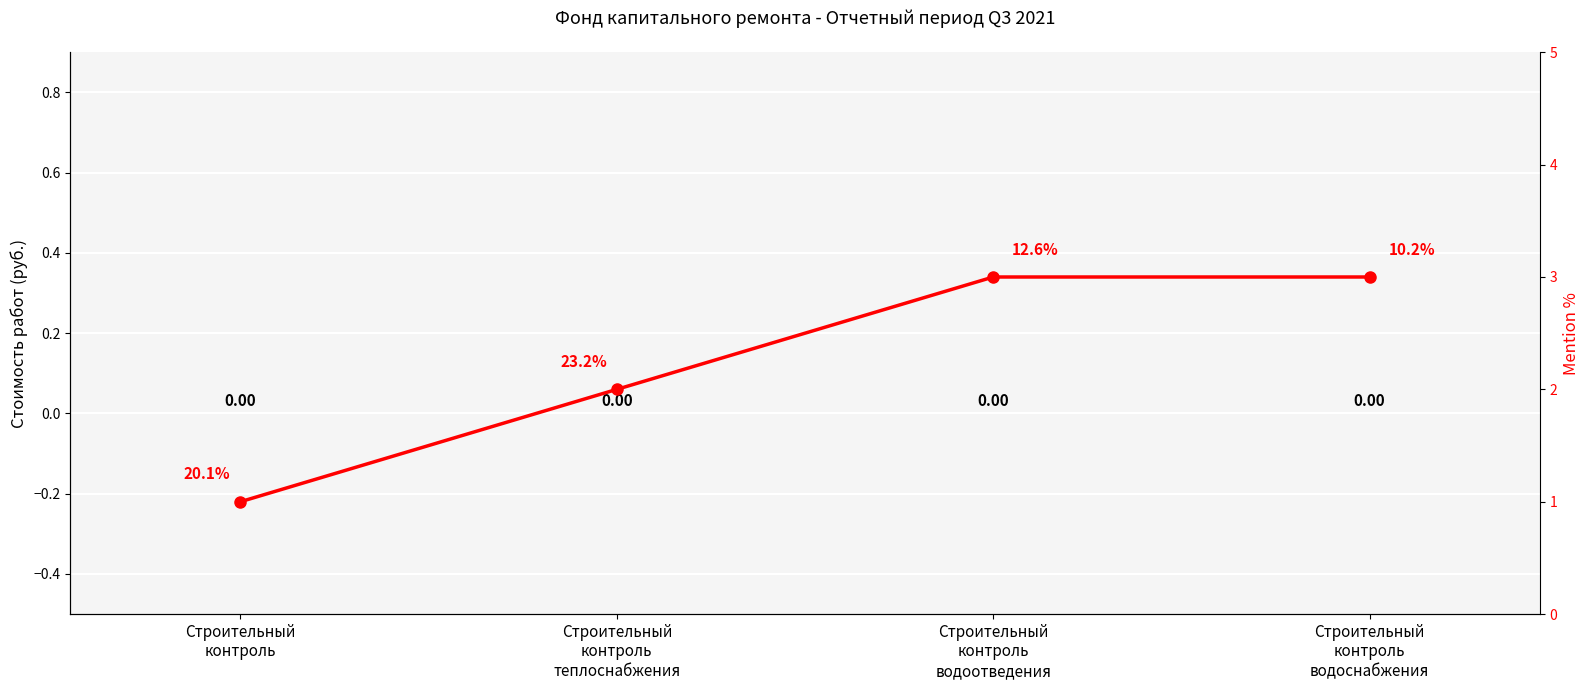

What is the label of the 1st bar from the right?

Строительный
контроль
водоснабжения